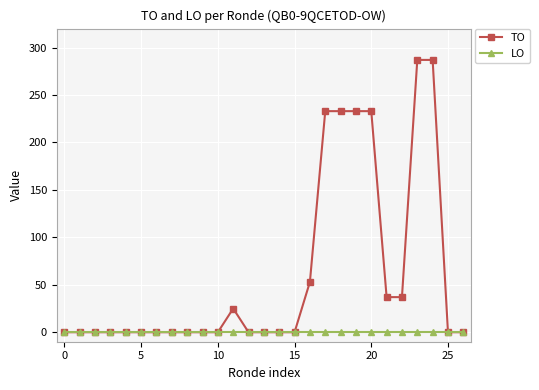

List the series in order of their overall mean, lowest first.

LO, TO